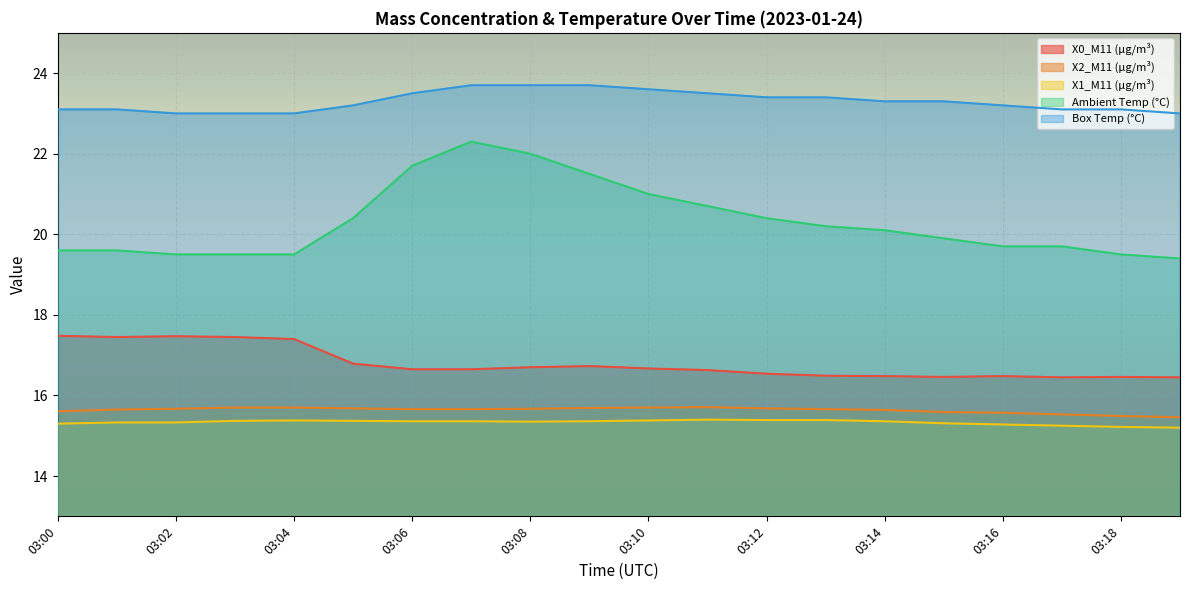

What is the value of the Box Temp (°C) point at the 11th from the left?

23.6